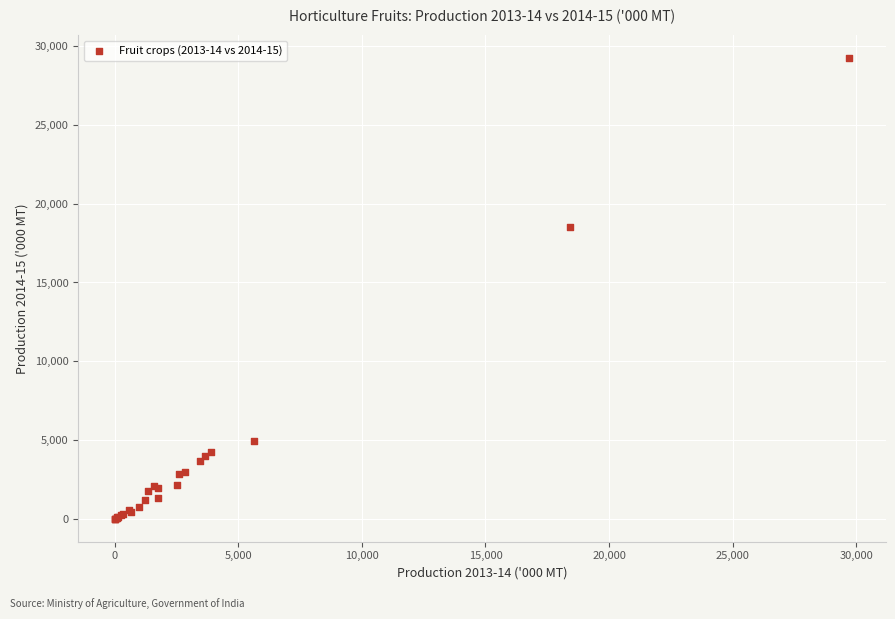

What Y value in the scatter plot is closest to 14614?

18527.0